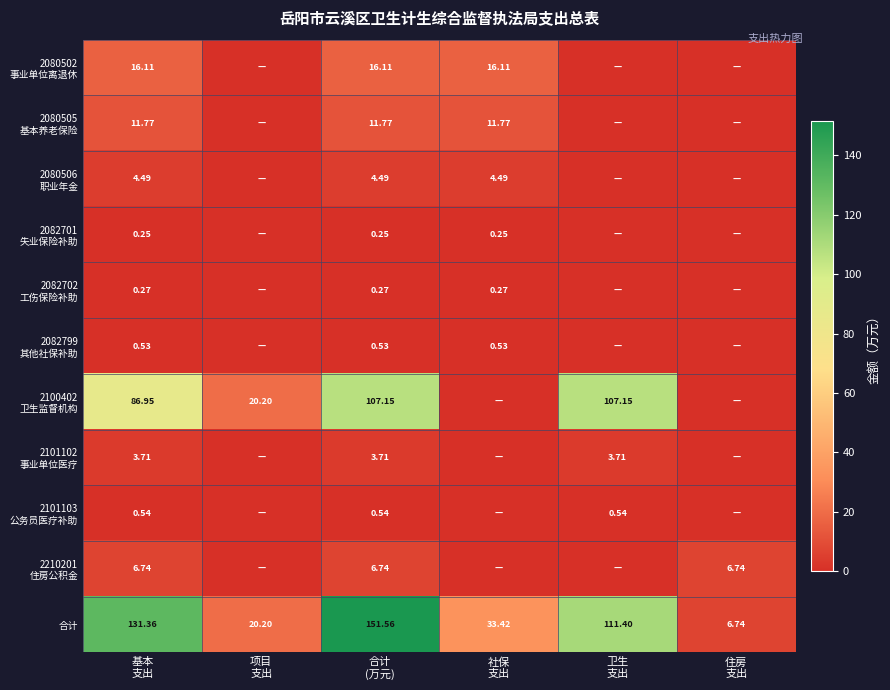

What is the difference between the maximum and minimum values in the 2080506 职业年金 series?

4.5